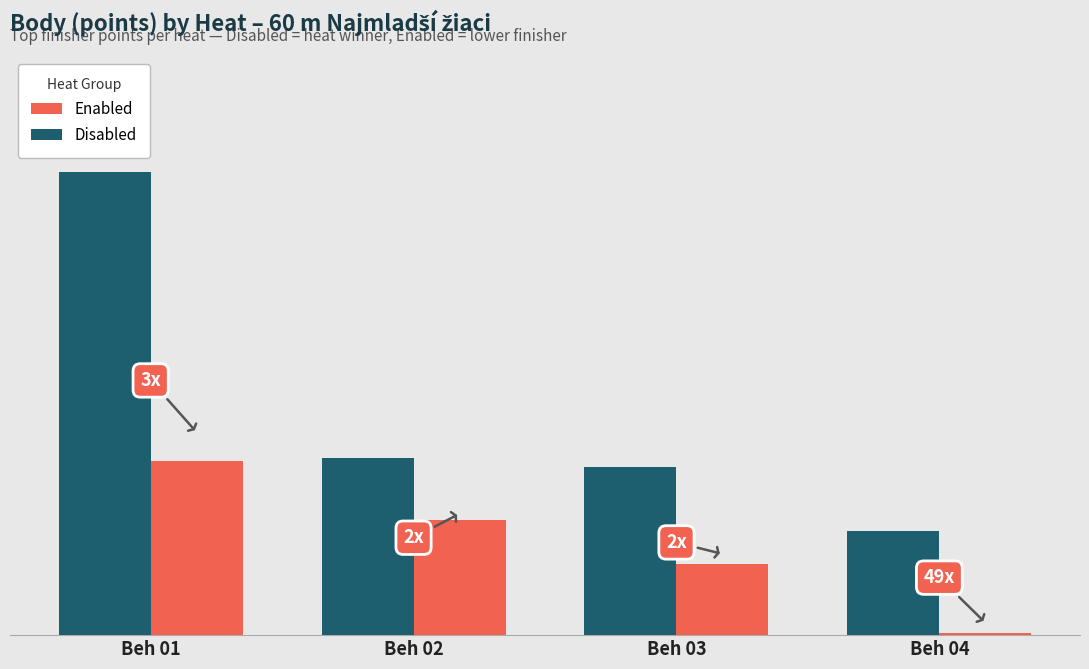

Is the value of Enabled at Beh 02 greater than the value of Disabled at Beh 04?

Yes